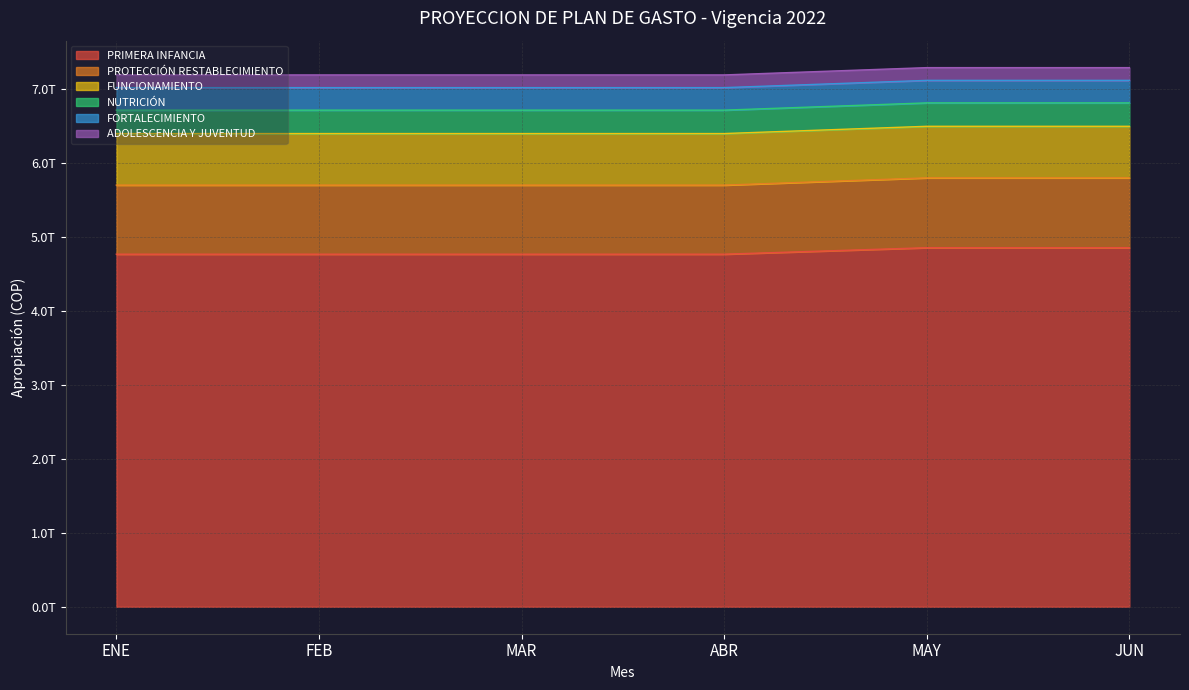

How many values in the PROTECCIÓN RESTABLECIMIENTO series exceed 5704207553158?

2